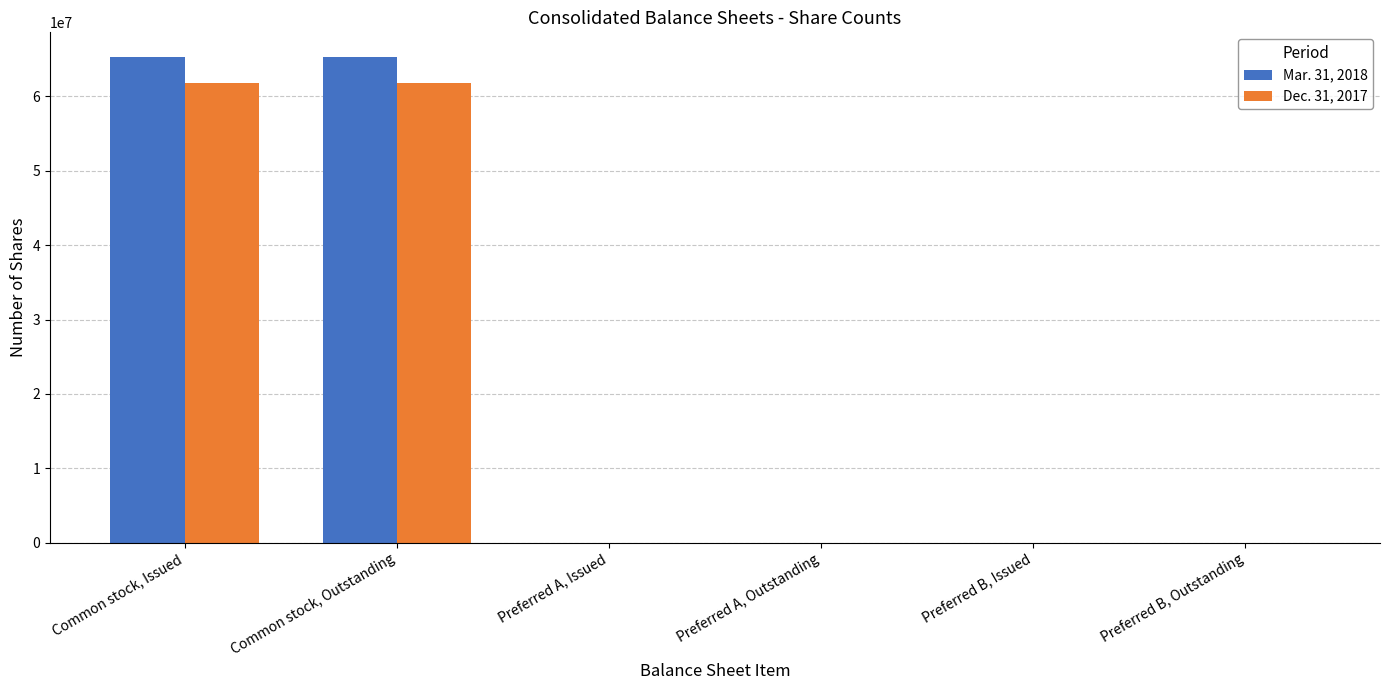

What is the sum of all Mar. 31, 2018 values?

130689648